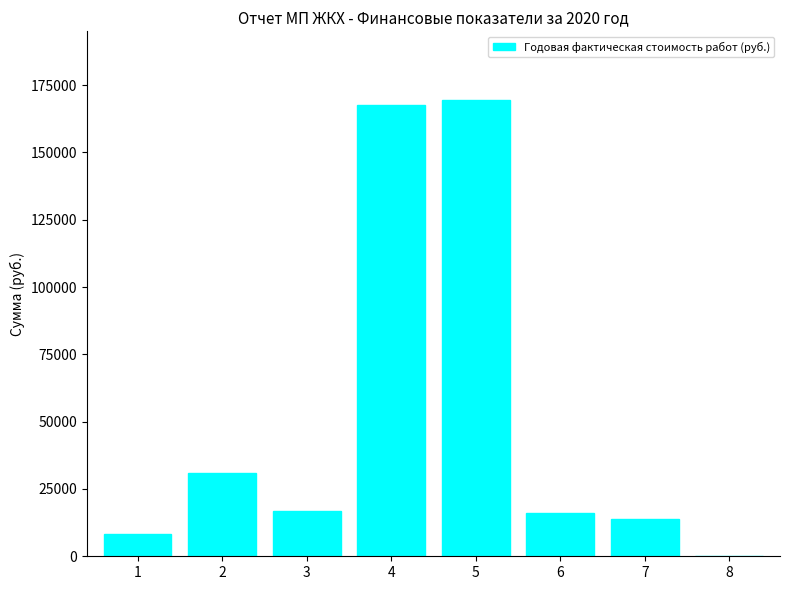

At which label is the value closest to 84785?

2